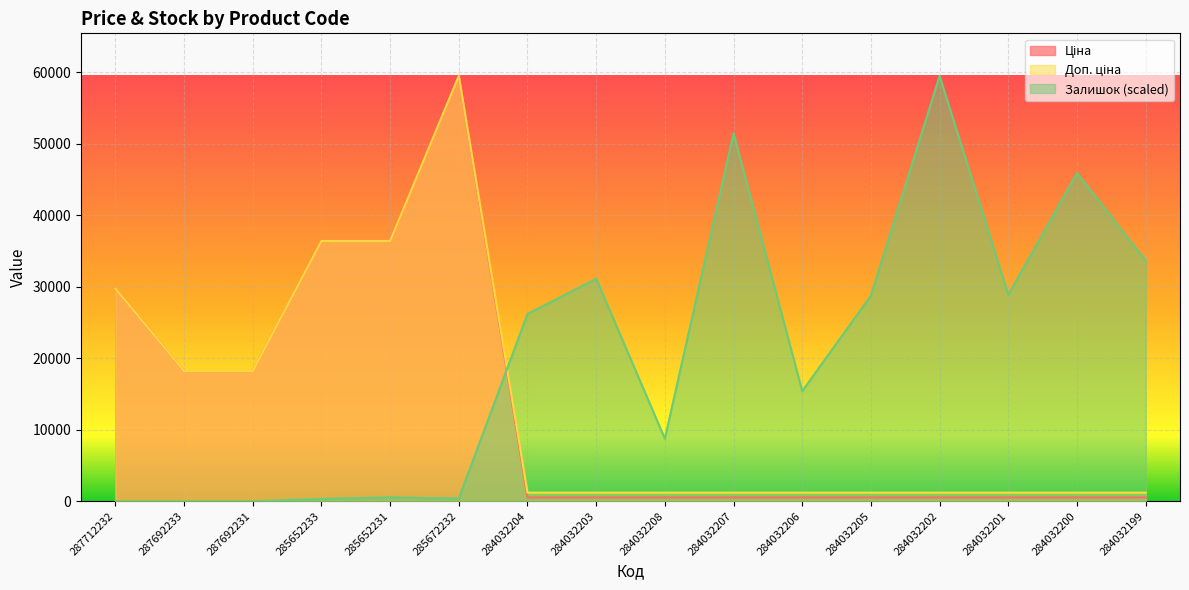

What is the label of the 6th point from the right?

284032206